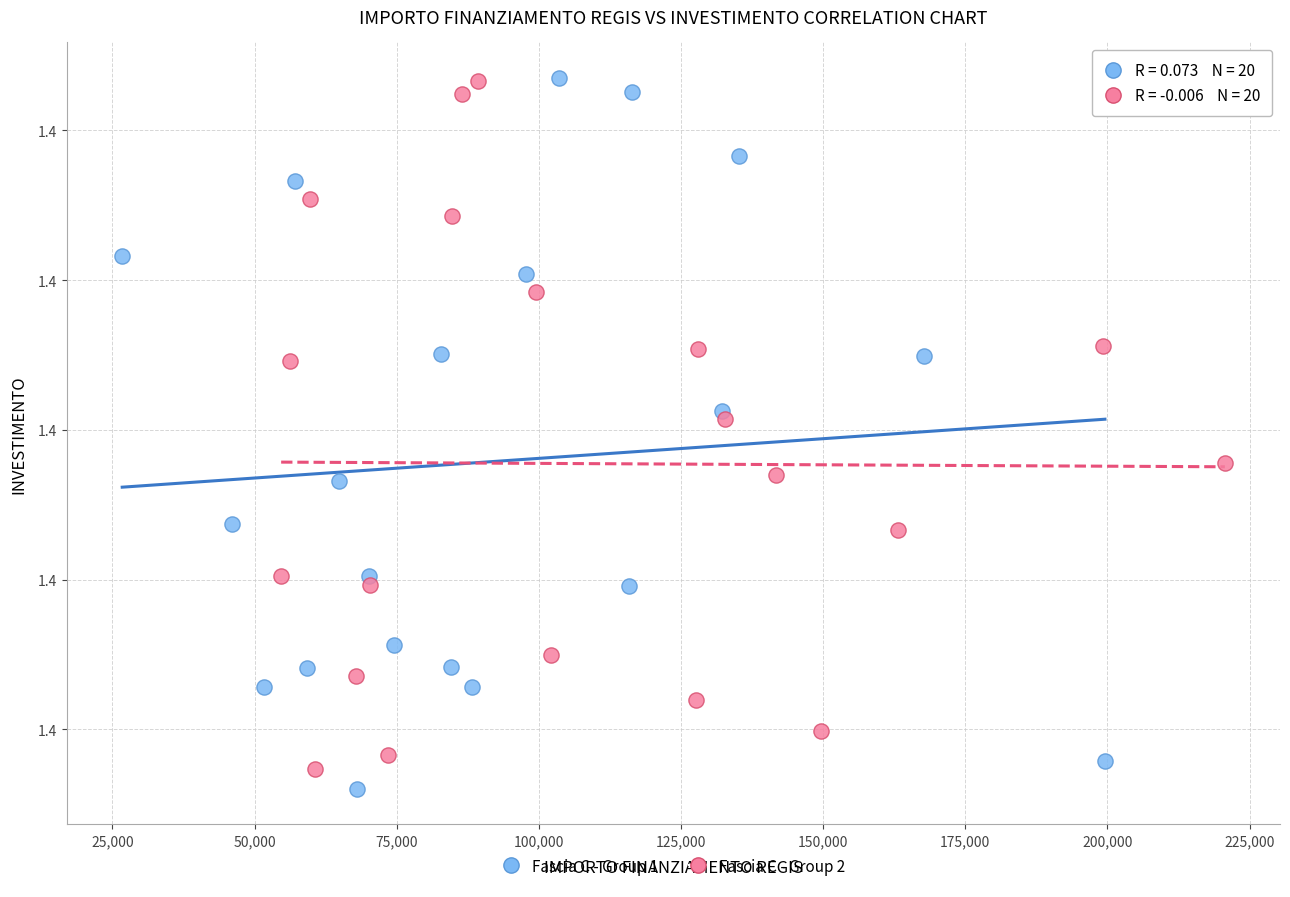

Which series has the largest Y range (max minus min)?

Fascia C - Group 1